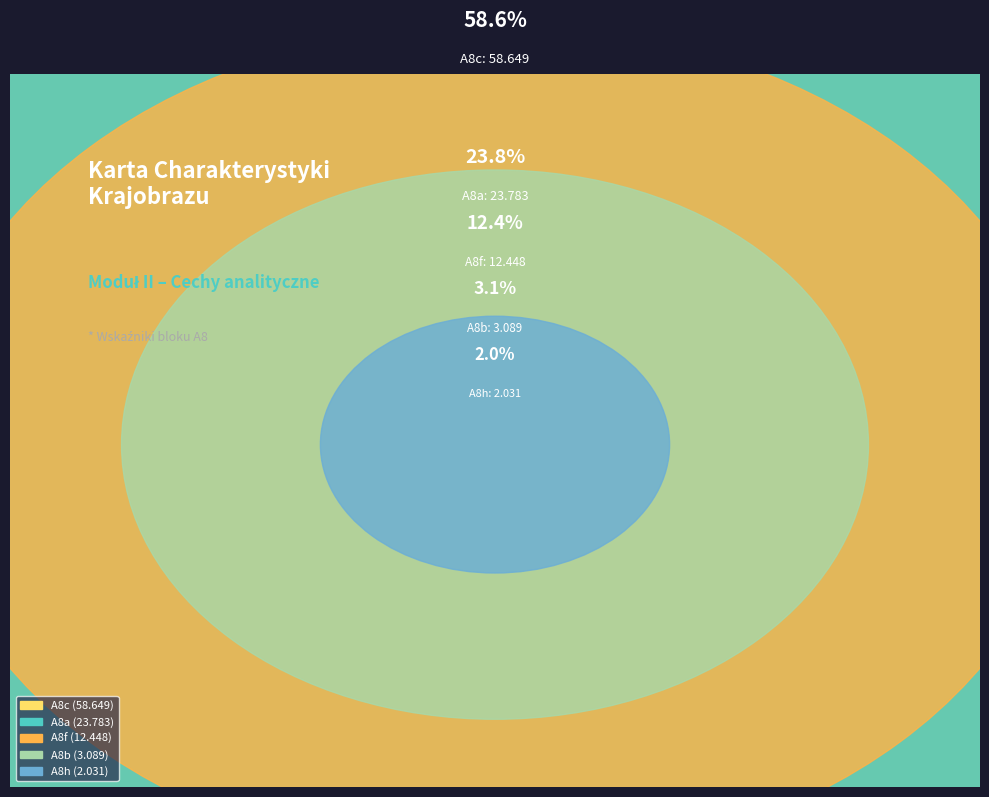

True or false: A8h accounts for 2% of the total.

True